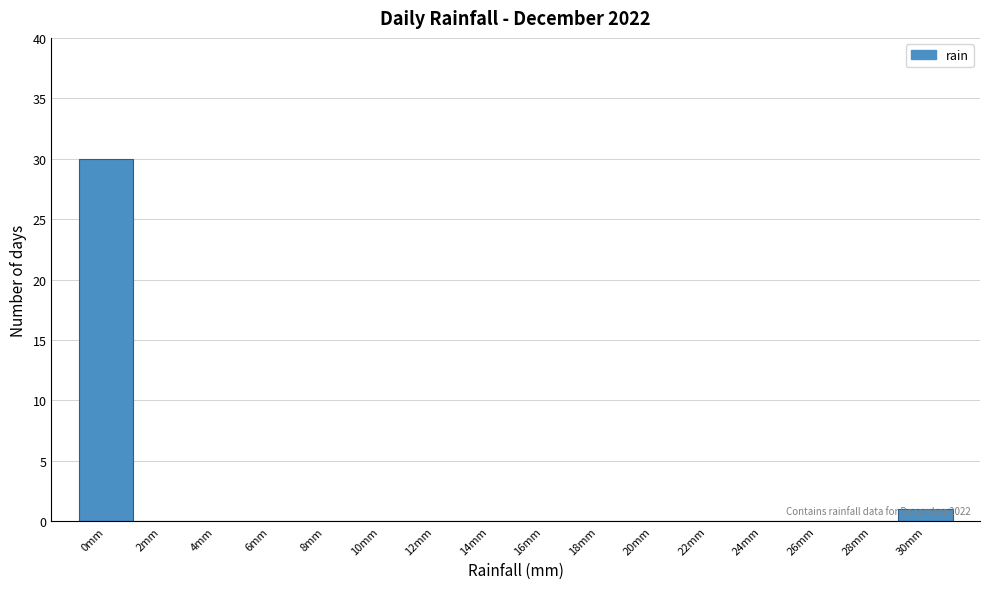

Which range on the x-axis has the tallest bar?

-1 to 1